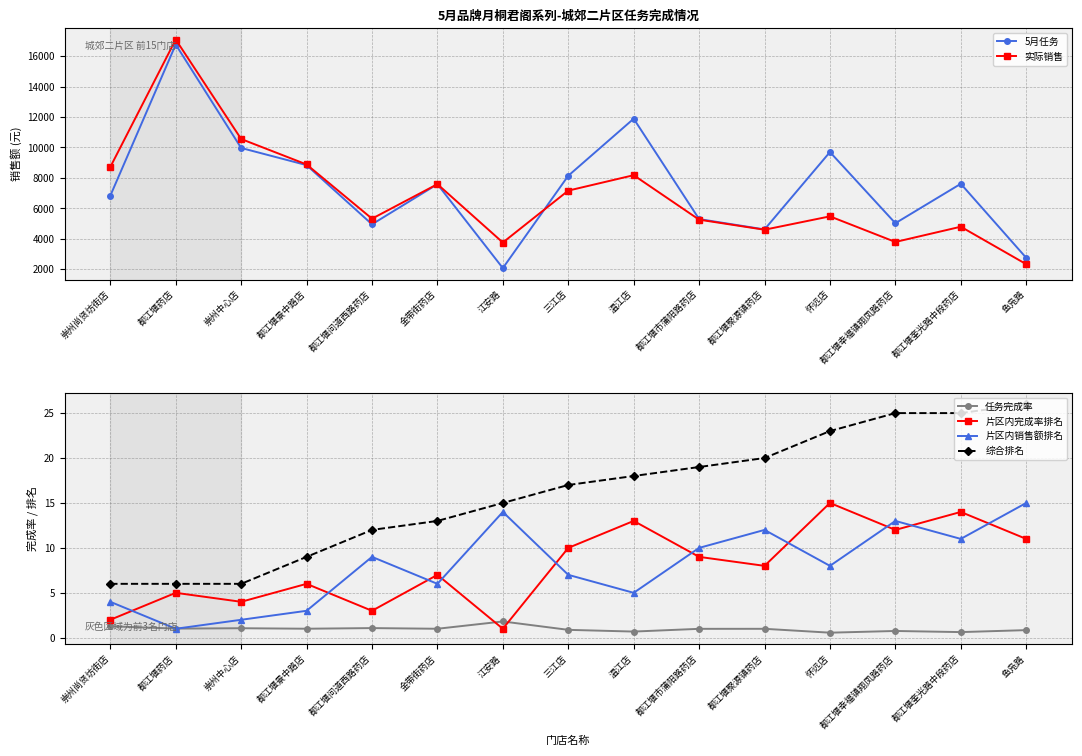

Is this an area chart (filled region under the line)?

No